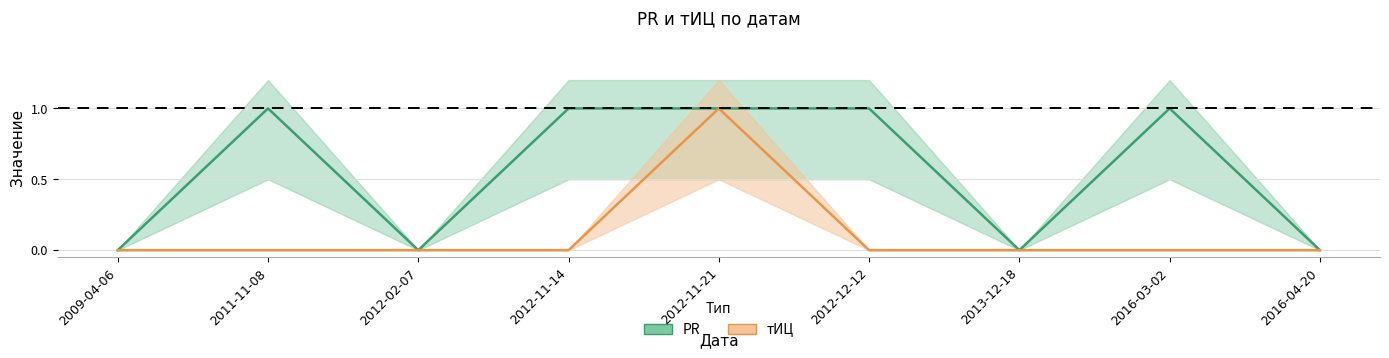

How many lines are shown in the chart?

2